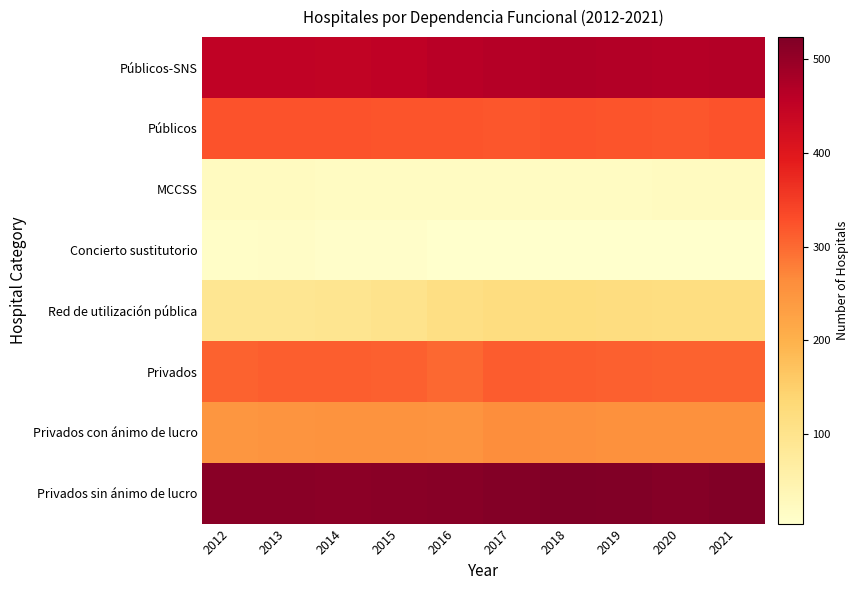

What is the spread (max minus min) of values at 2016?

508